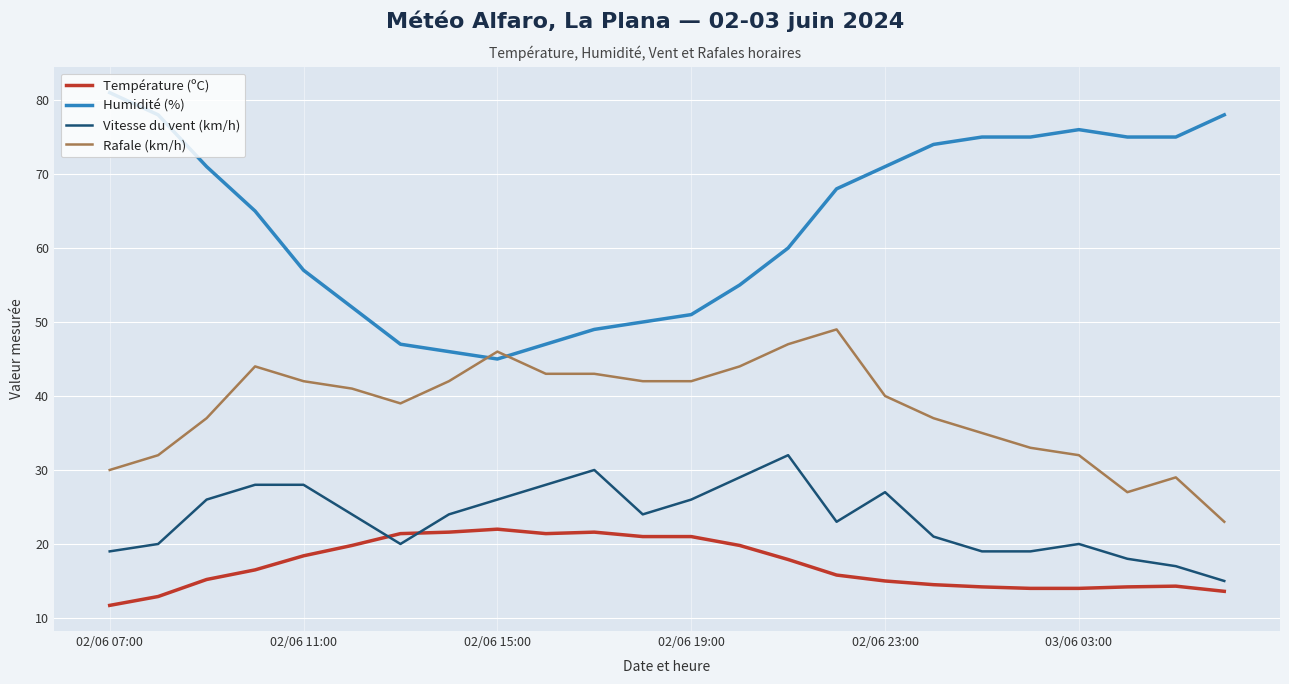

True or false: Température (ºC) and Humidité (%) intersect in this chart.

False